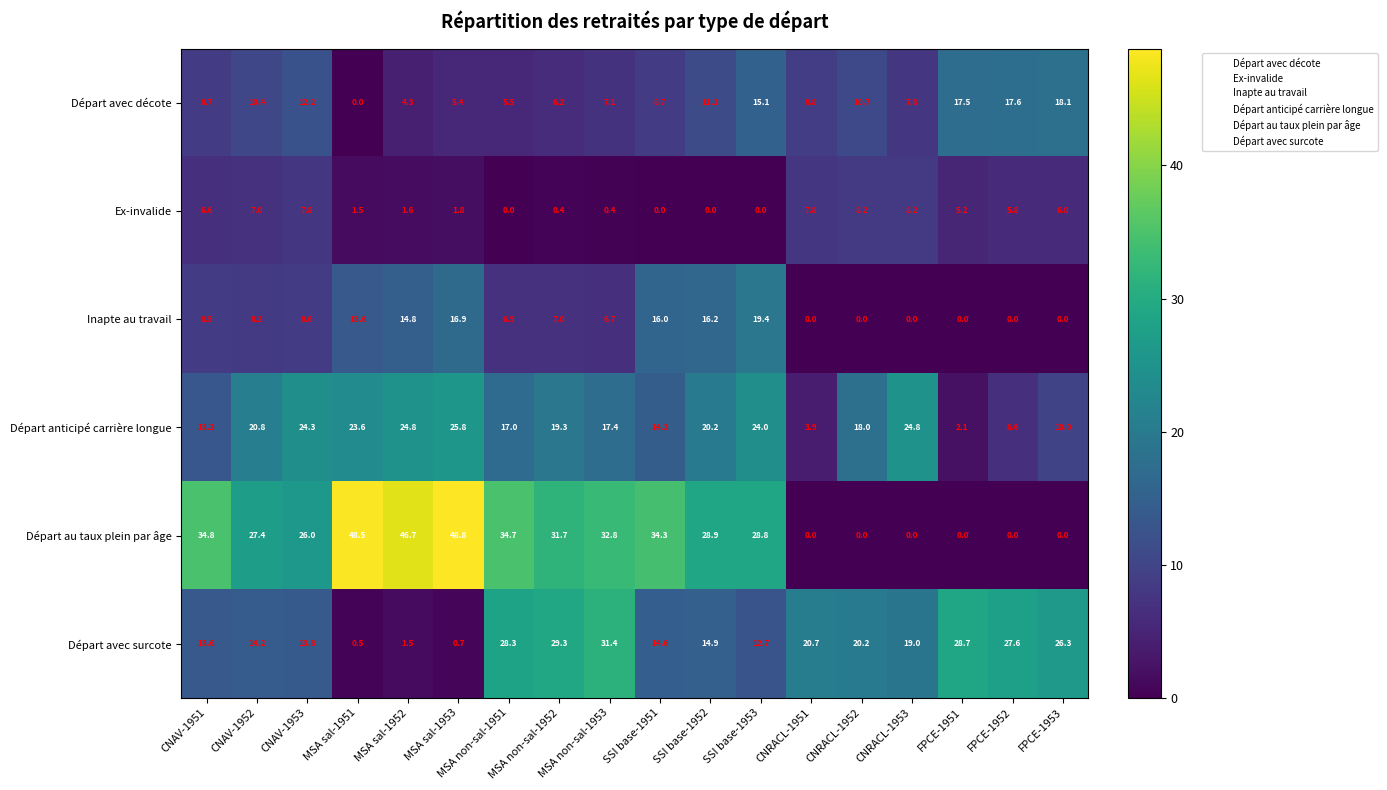

Which label corresponds to the largest value in the chart?

MSA sal-1953